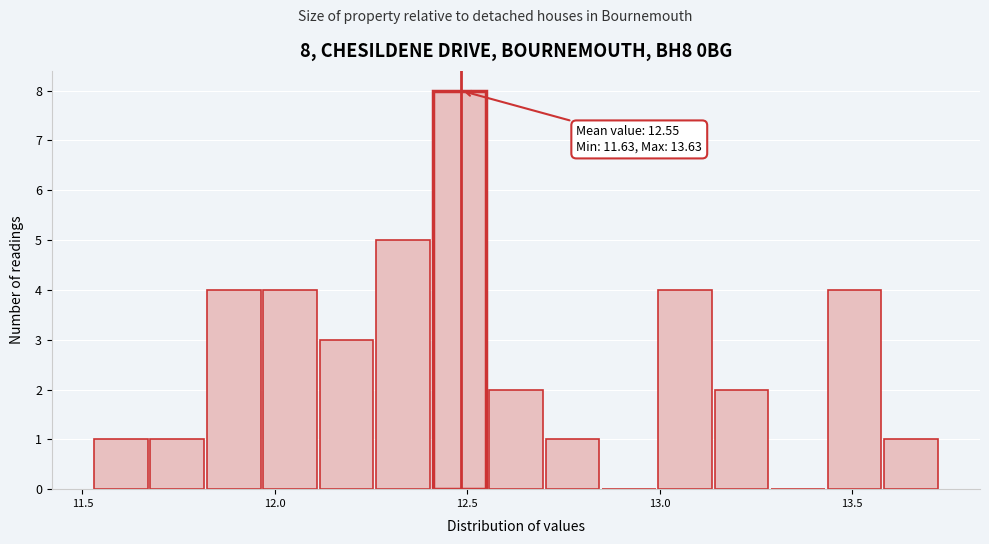

Around what value on the x-axis is the tallest bar? Give the approximate position of its centre, as read against the axis.

12.50